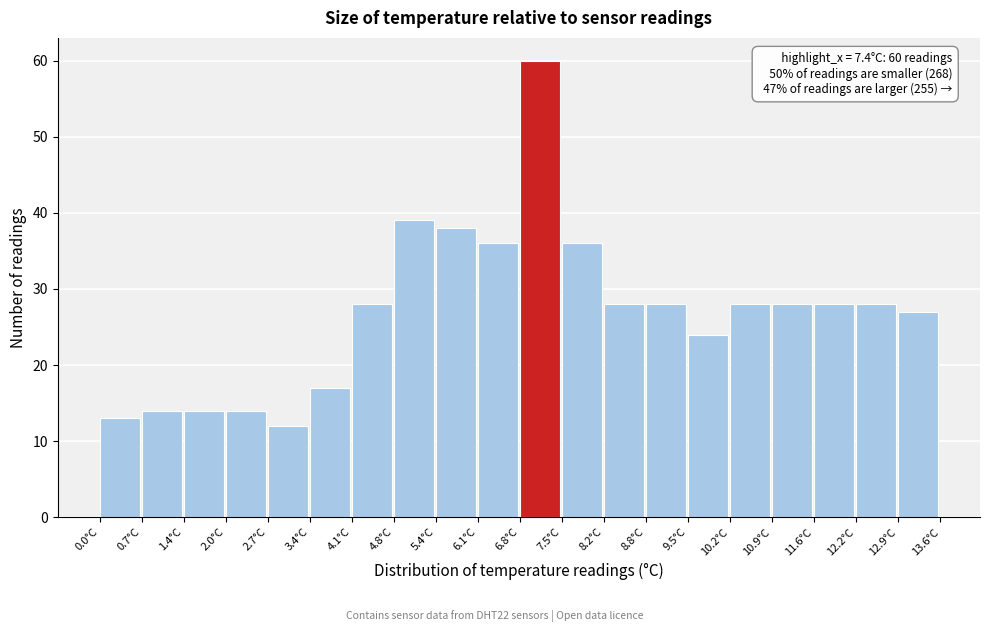

Which range on the x-axis has the tallest bar?

6.80 to 7.48